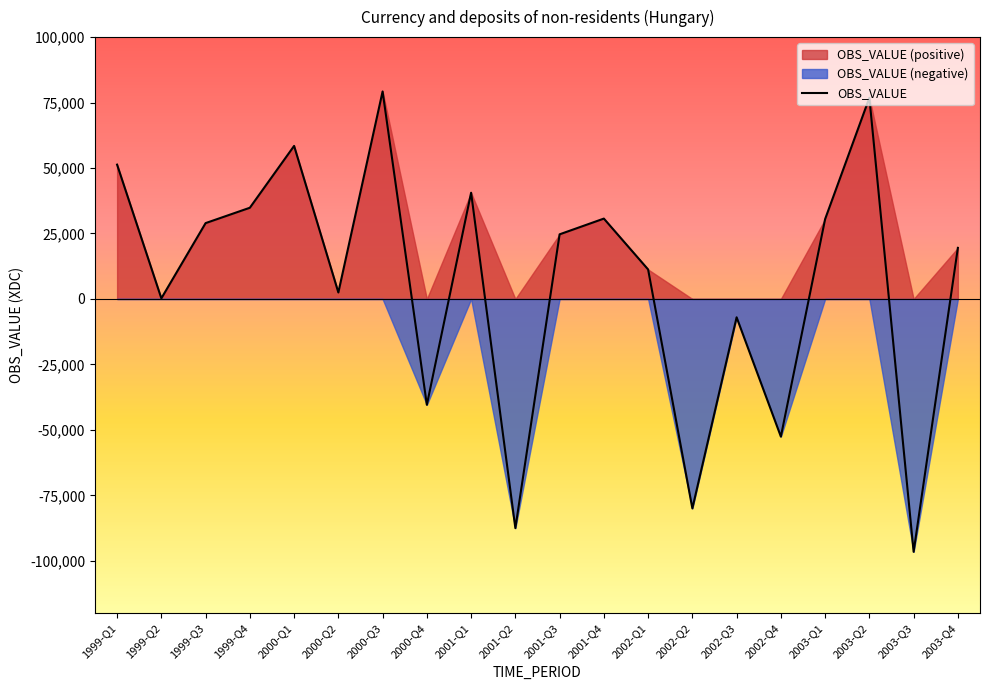

What is the value of the 19th point from the left?

-96580